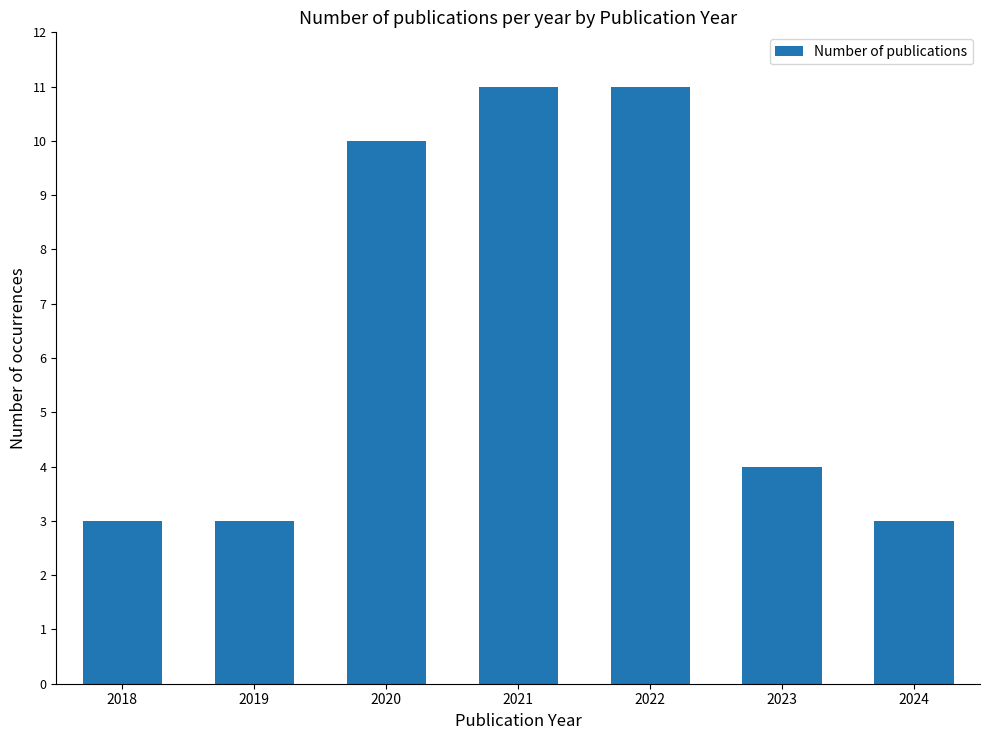

The value at 2022 is 17. True or false?

False